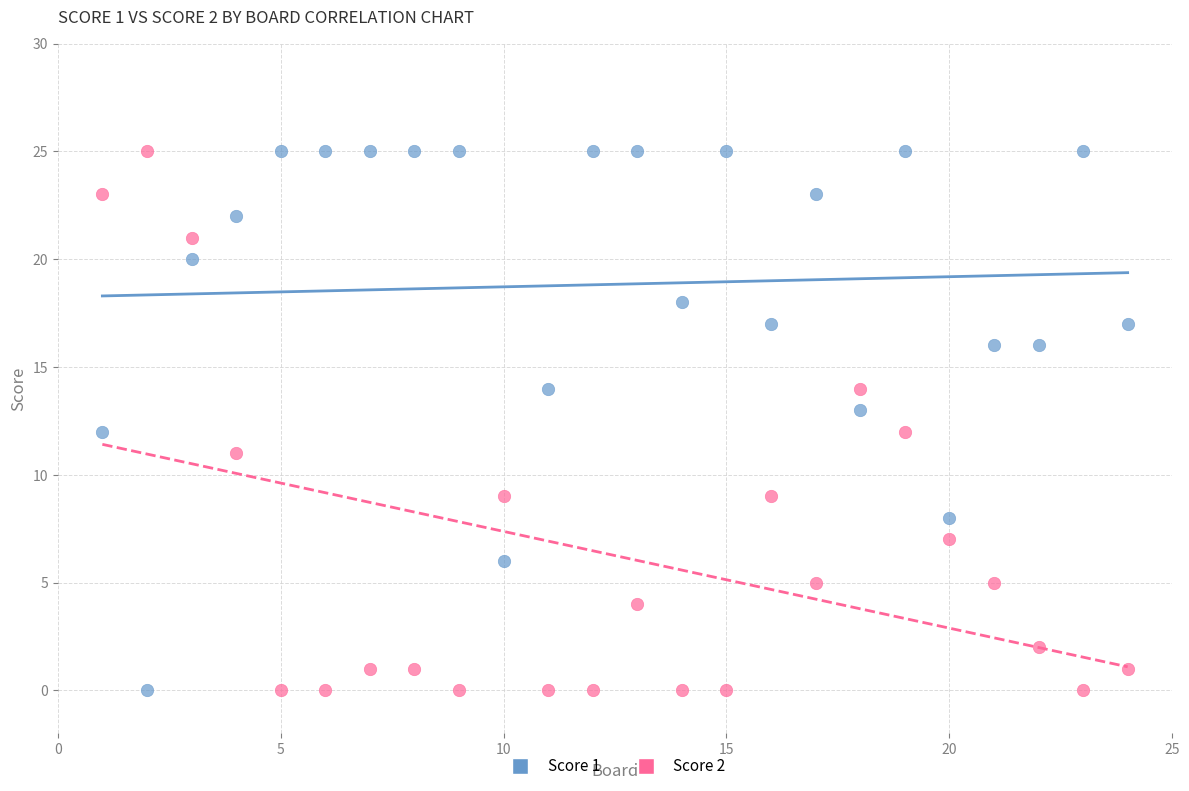

Across all data points, what is the range of Y values (max minus min)?

25